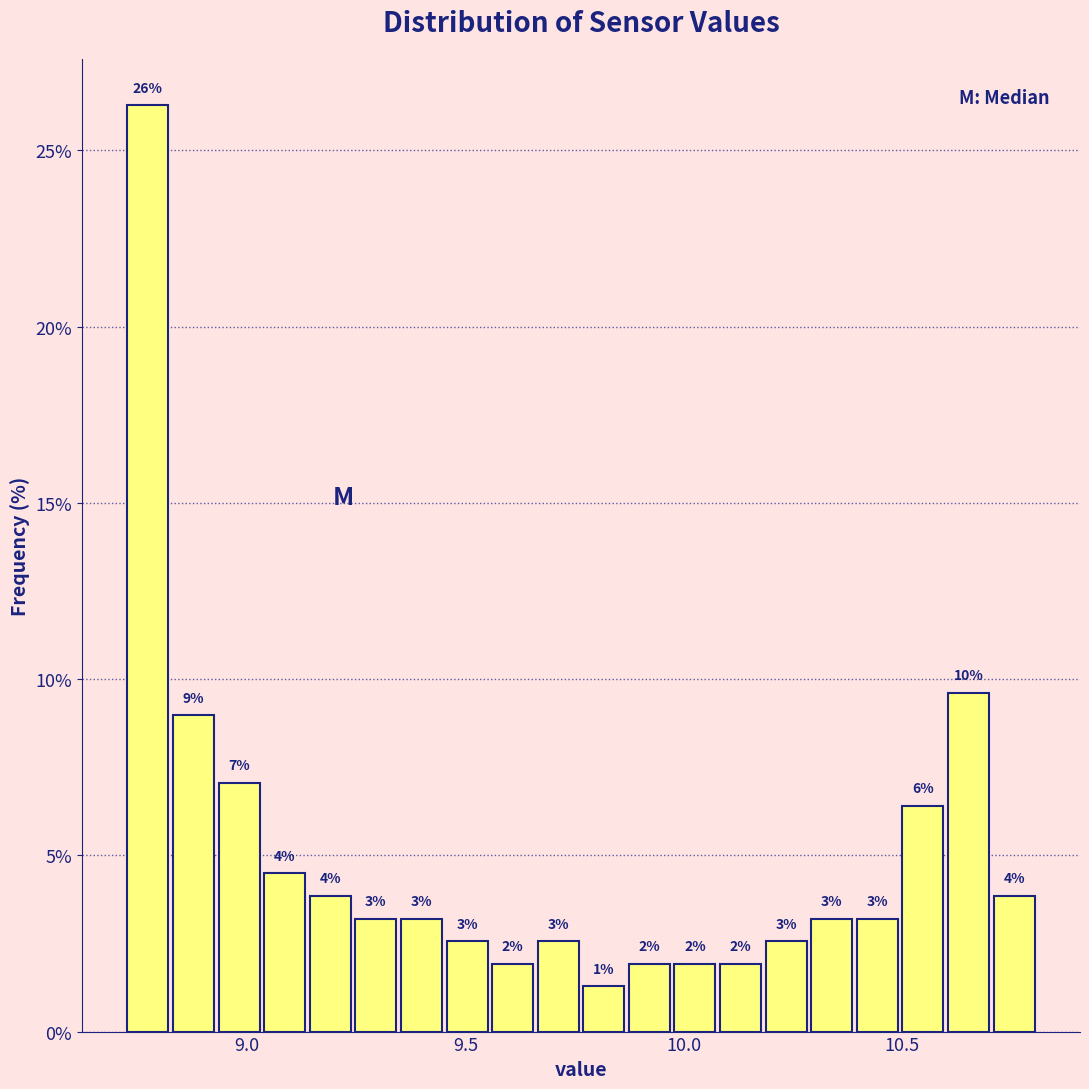

Around what value on the x-axis is the tallest bar? Give the approximate position of its centre, as read against the axis.

8.75